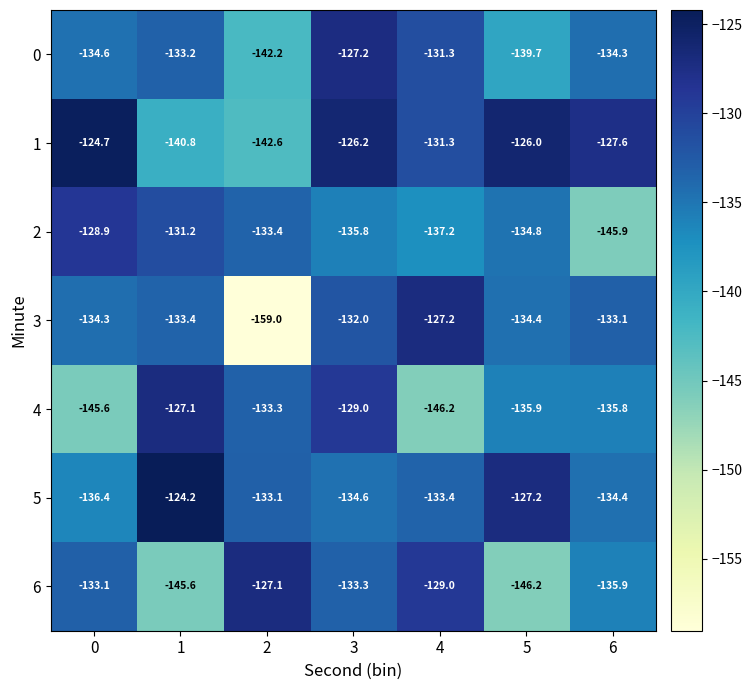

How many data points does each series have?

7